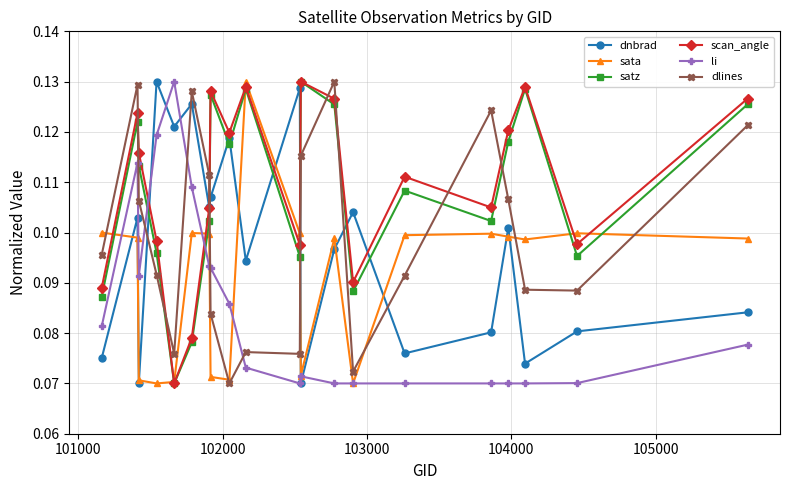

True or false: dlines and scan_angle cross at least once.

True